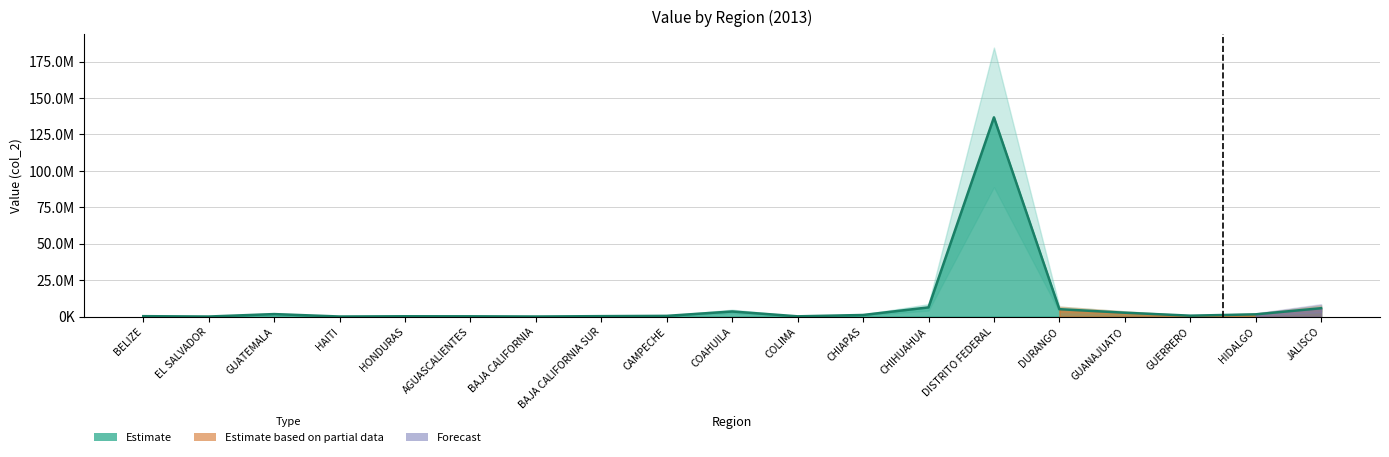

How many data points are less than 639717?

9